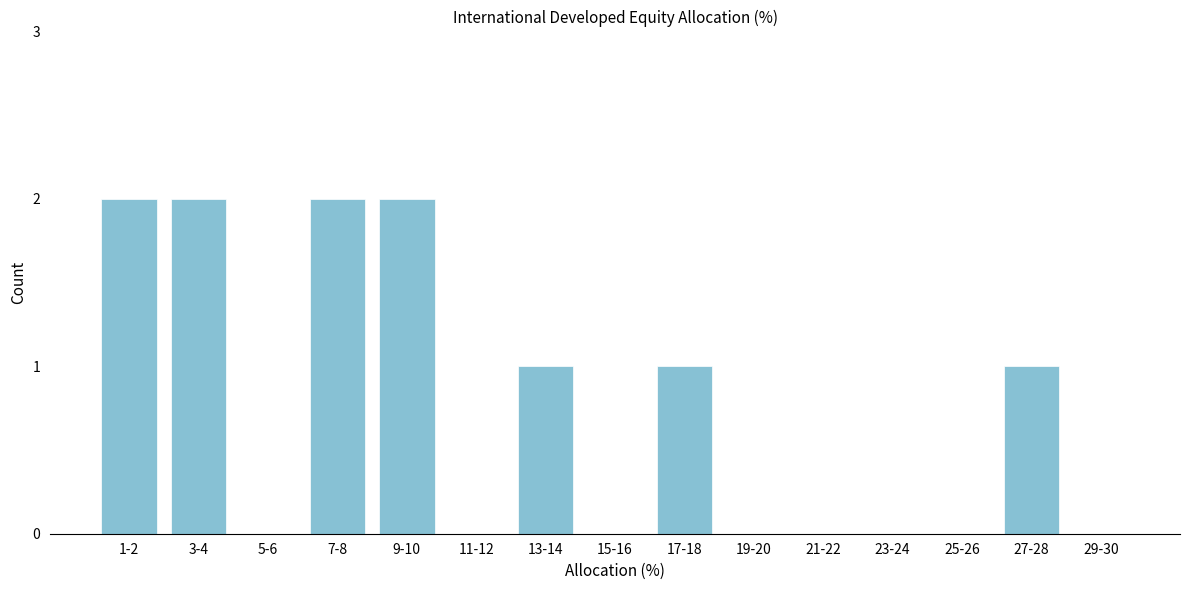

Reading right to left, what are all the values shown in this chart?

29-30=0	27-28=1	25-26=0	23-24=0	21-22=0	19-20=0	17-18=1	15-16=0	13-14=1	11-12=0	9-10=2	7-8=2	5-6=0	3-4=2	1-2=2